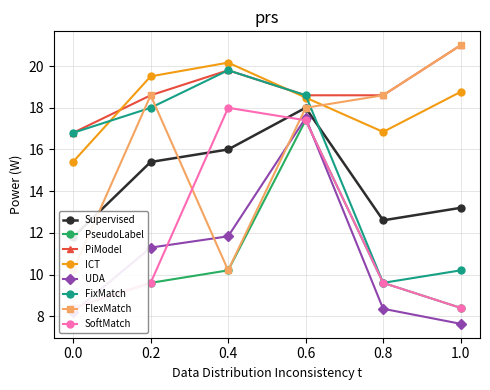

Which category has the highest value in the PiModel series?

1.0